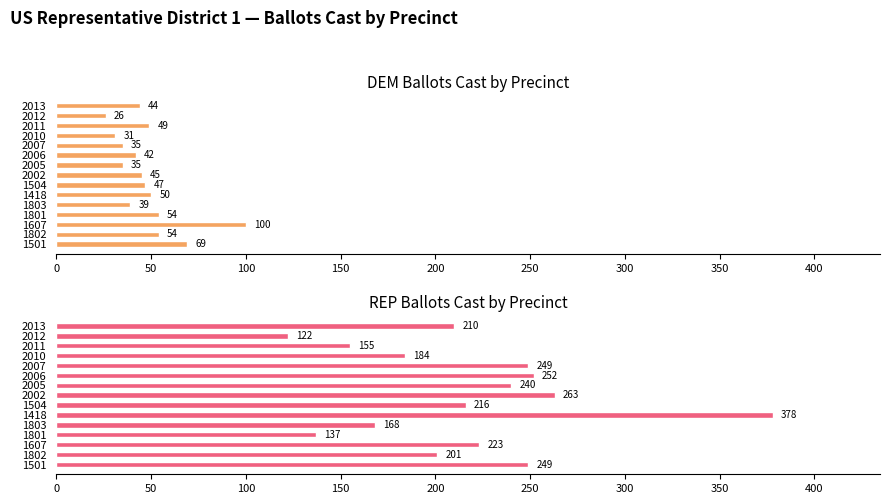

List the series in order of their overall mean, lowest first.

DEM Ballots Cast, REP Ballots Cast